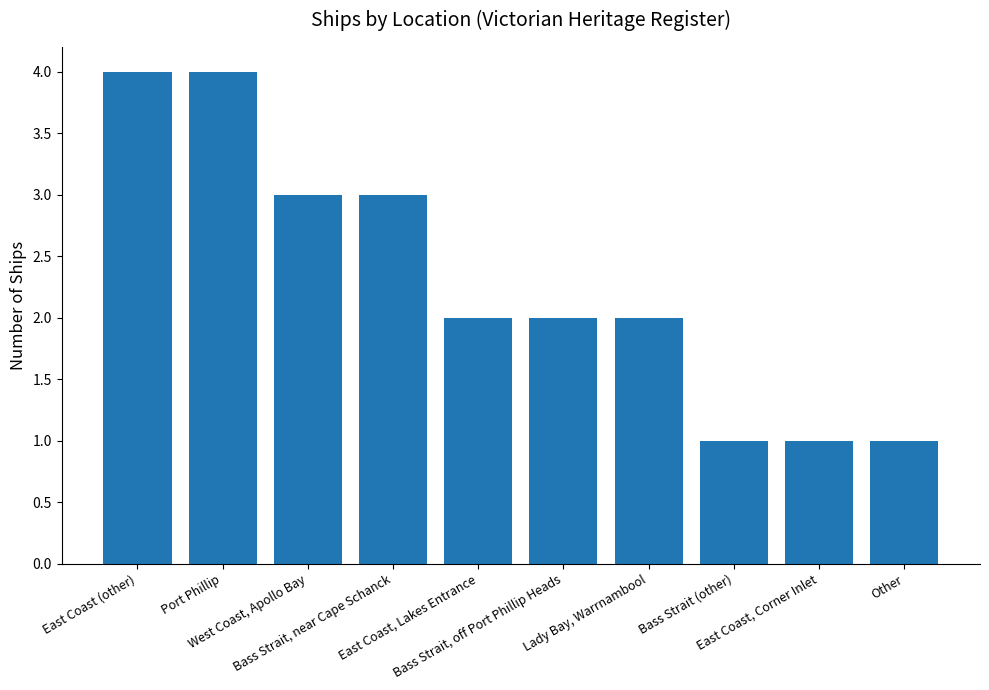

Count the number of data series in this chart.

1